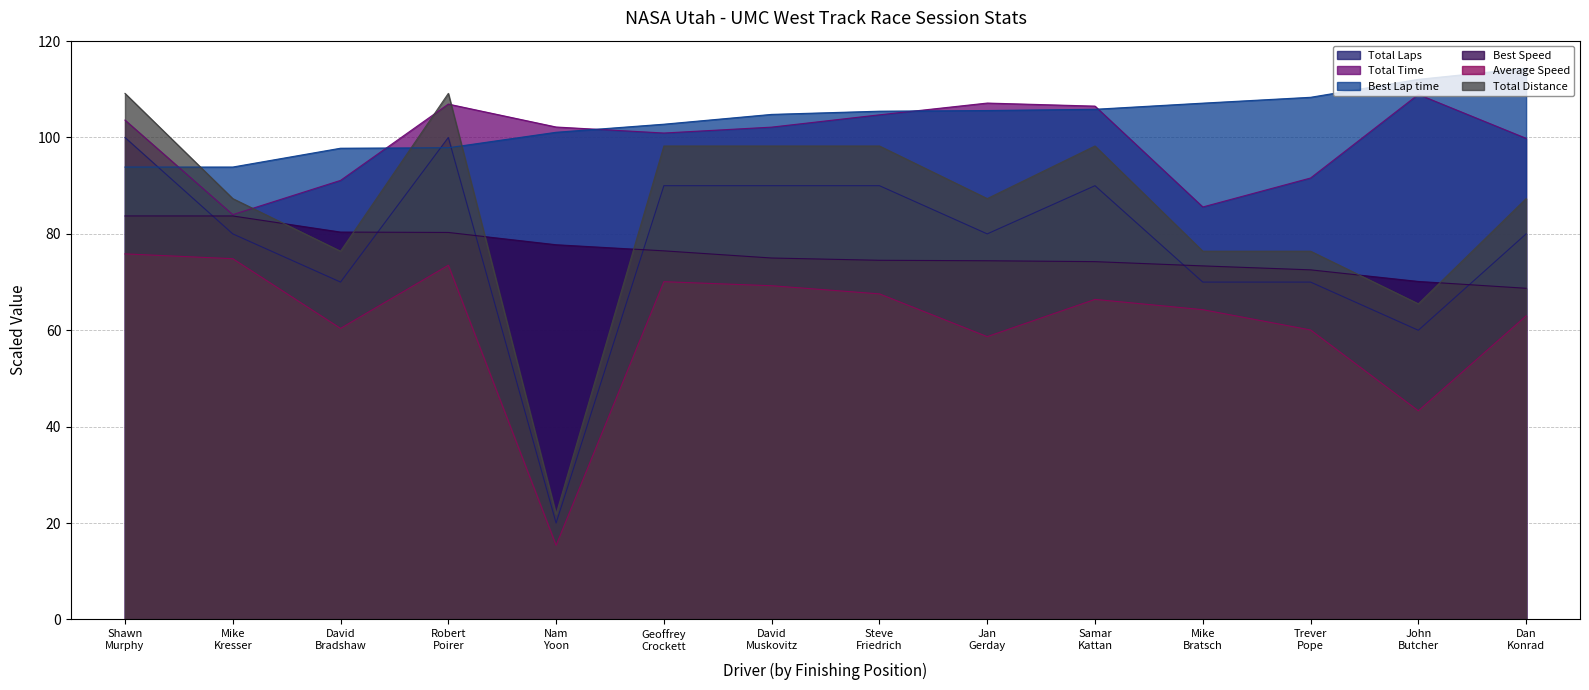

Which series ends up on top after the final intersection of Best Speed and Total Distance?

Total Distance